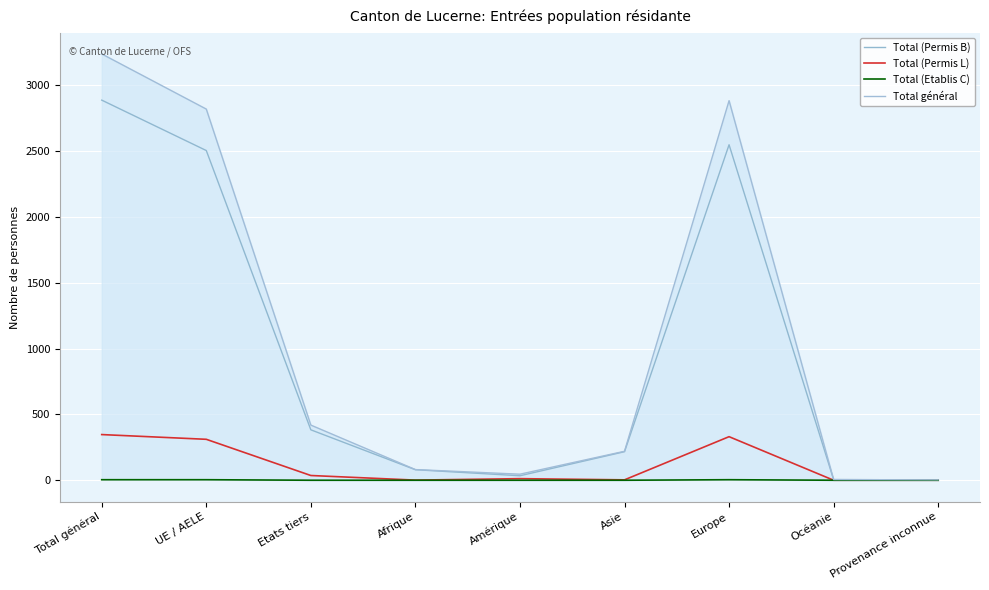

Between Asie and Etats tiers, which is larger?

Etats tiers